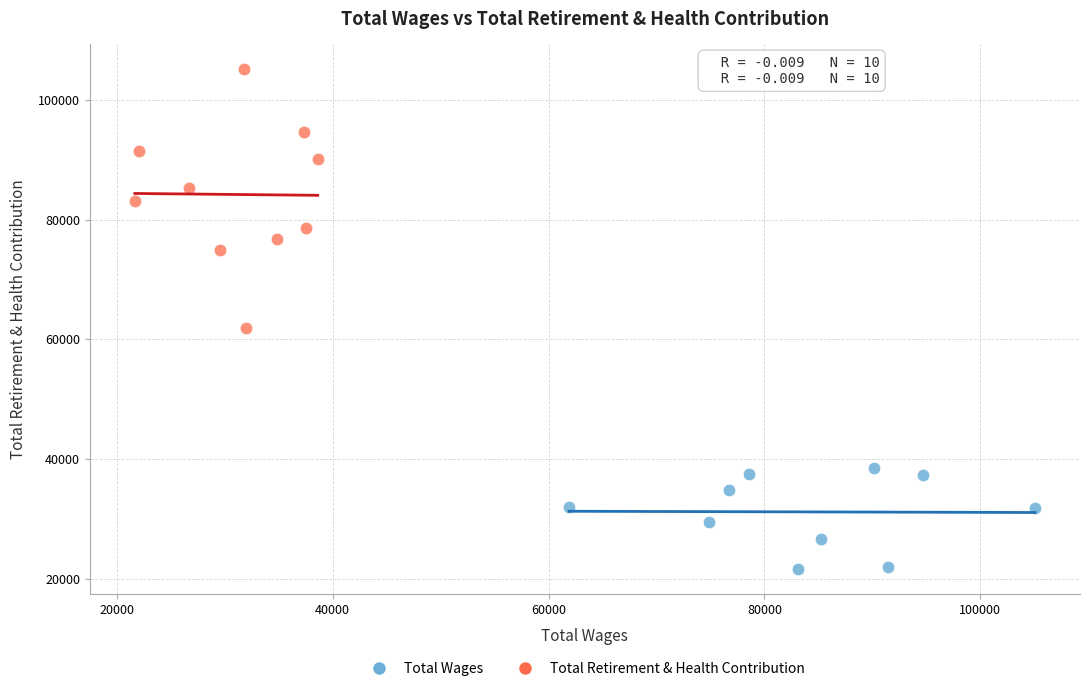

Which series has the widest spread of Y values?

Total Retirement & Health Contribution